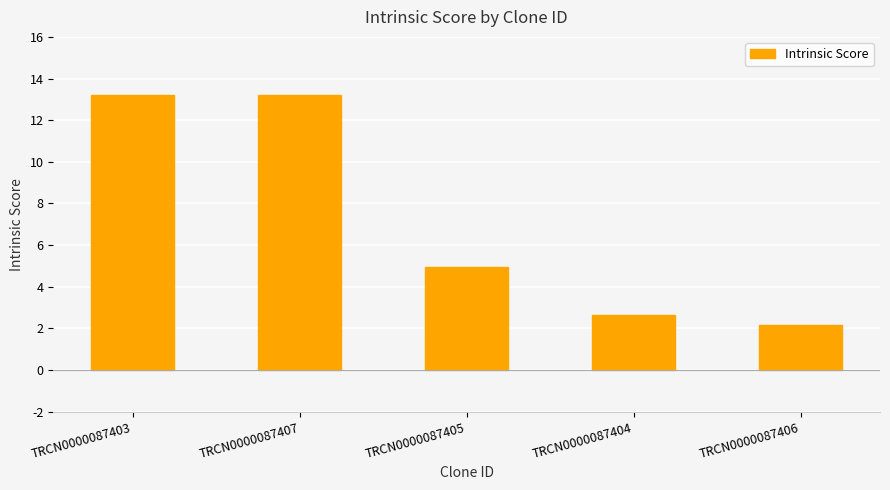

What is the greatest value displayed?

13.2